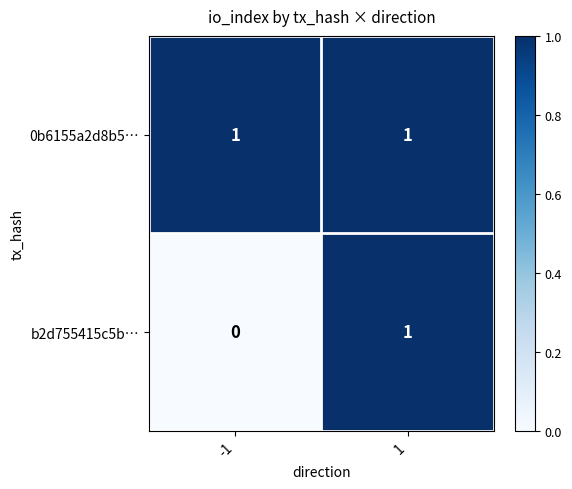

Is the value of b2d755415c5b… at -1 greater than the value of 0b6155a2d8b5… at -1?

No